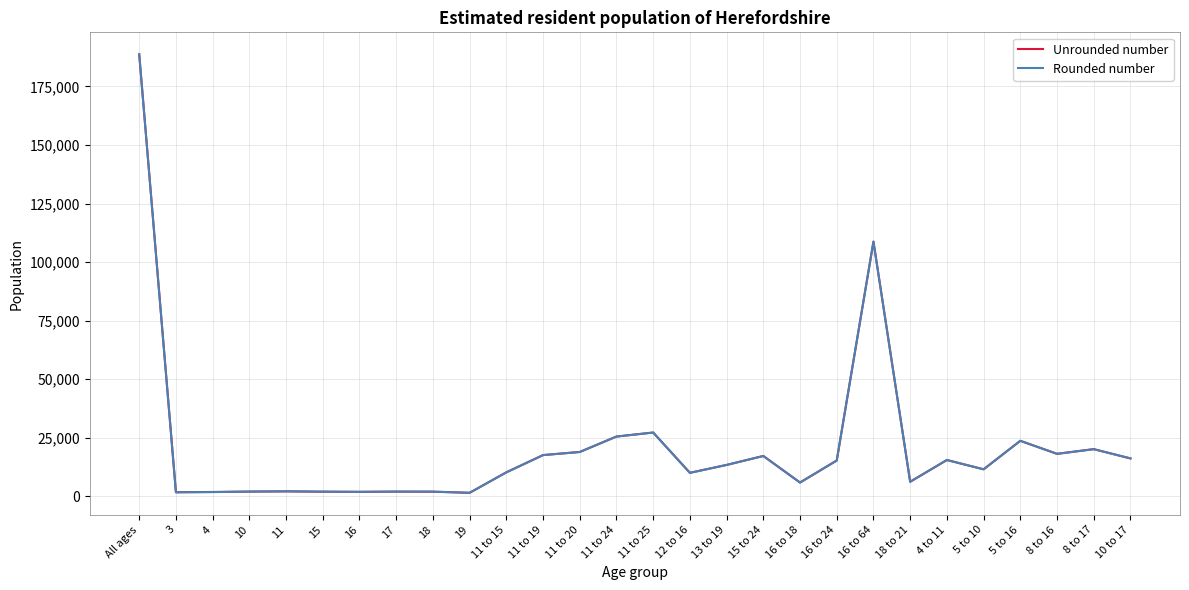

What is the difference between the maximum and minimum values in the Rounded number series?

187200